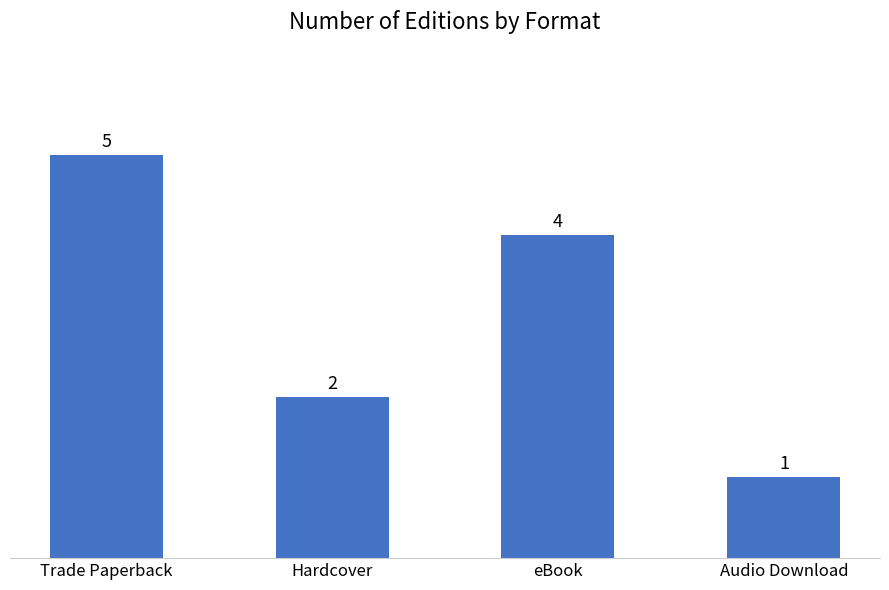

Where does the data first go above 4?

Trade Paperback